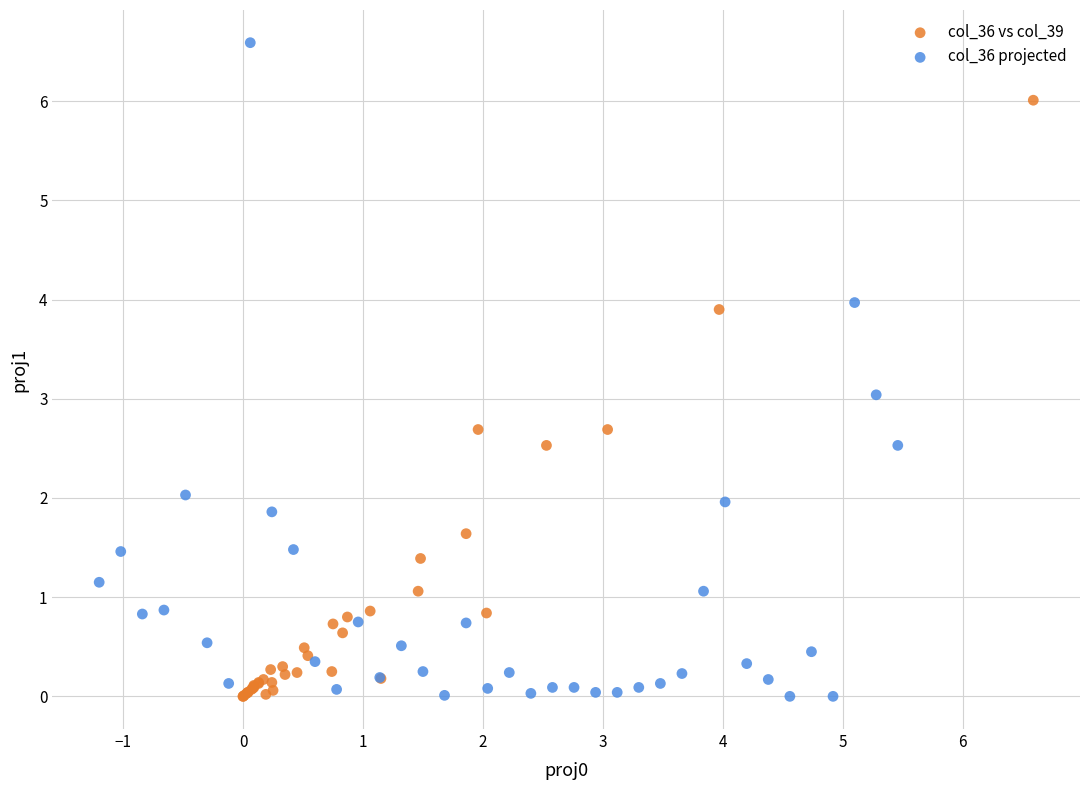

Which series reaches the maximum Y coordinate?

col_36 projected